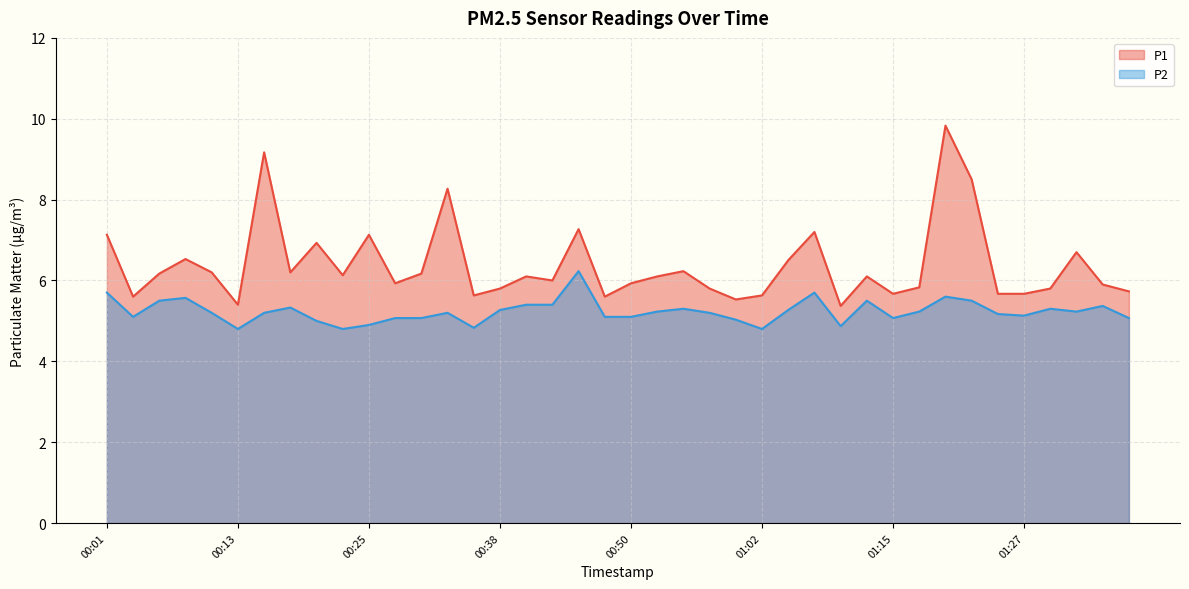

At which label is P2 closest to 5?

00:20